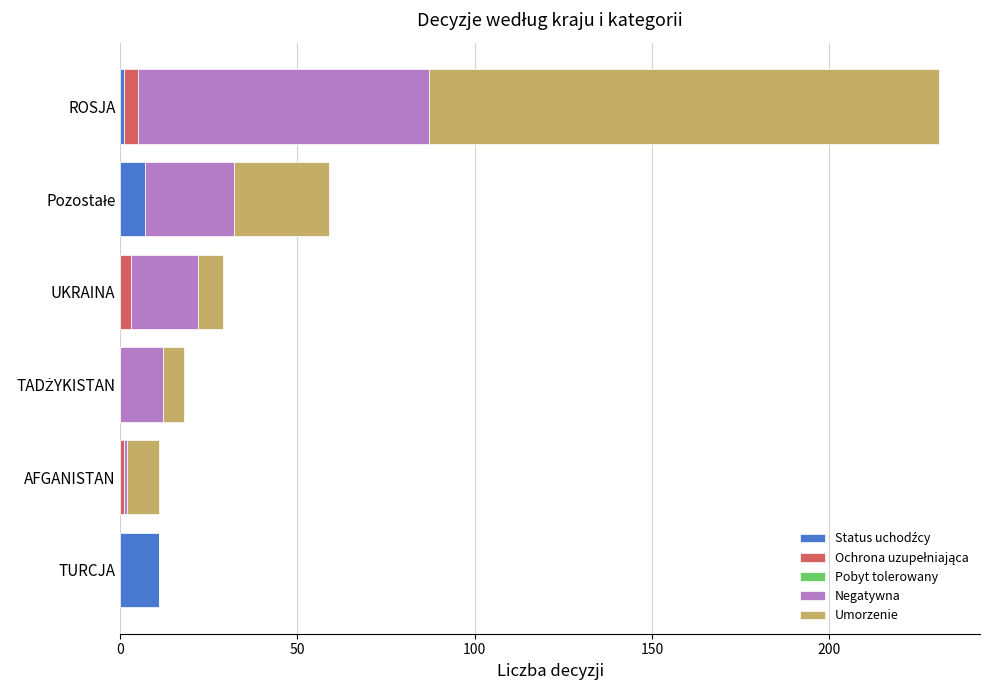

At which category is the sum across all series the highest?

ROSJA